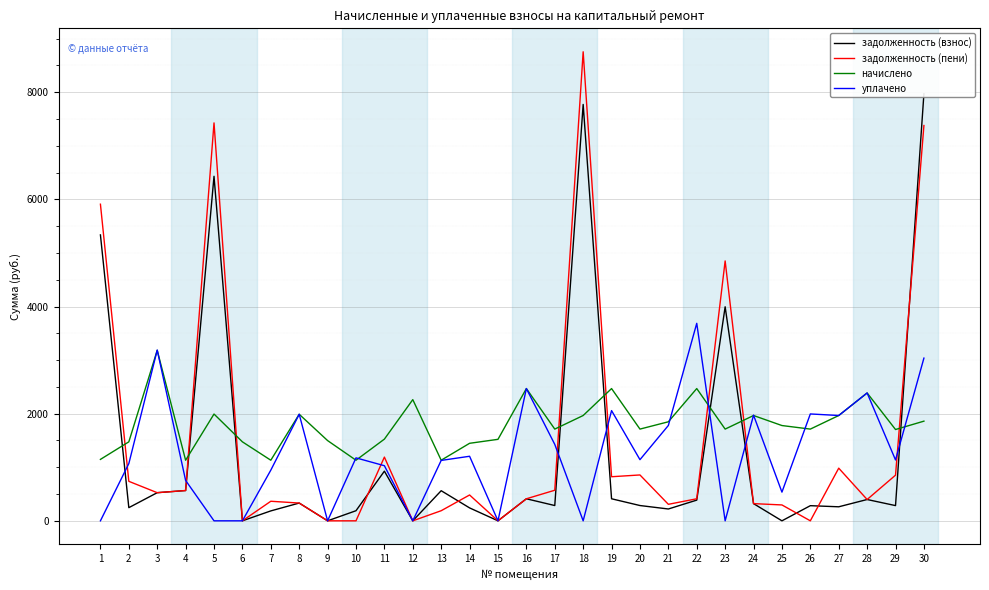

What is the total value across all series at 23?

10558.0